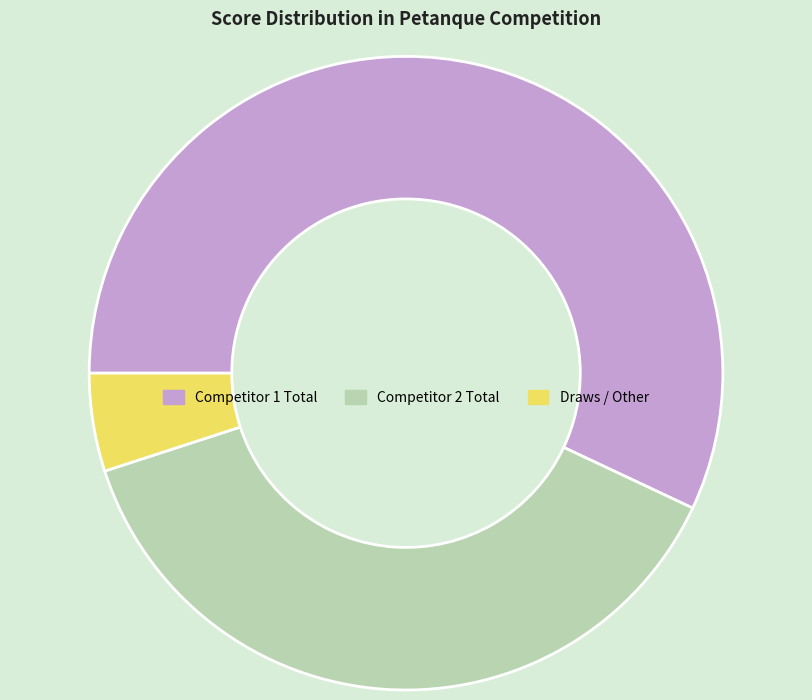

Combined, do Draws / Other and Competitor 1 Total account for over 50%?

Yes